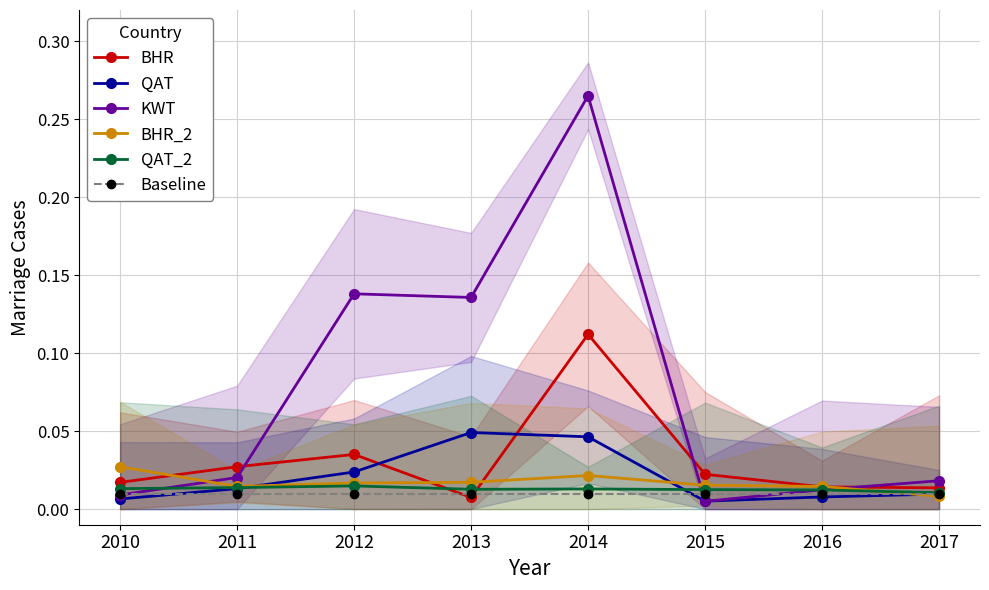

How many interior local peaks does the QAT series have?

1